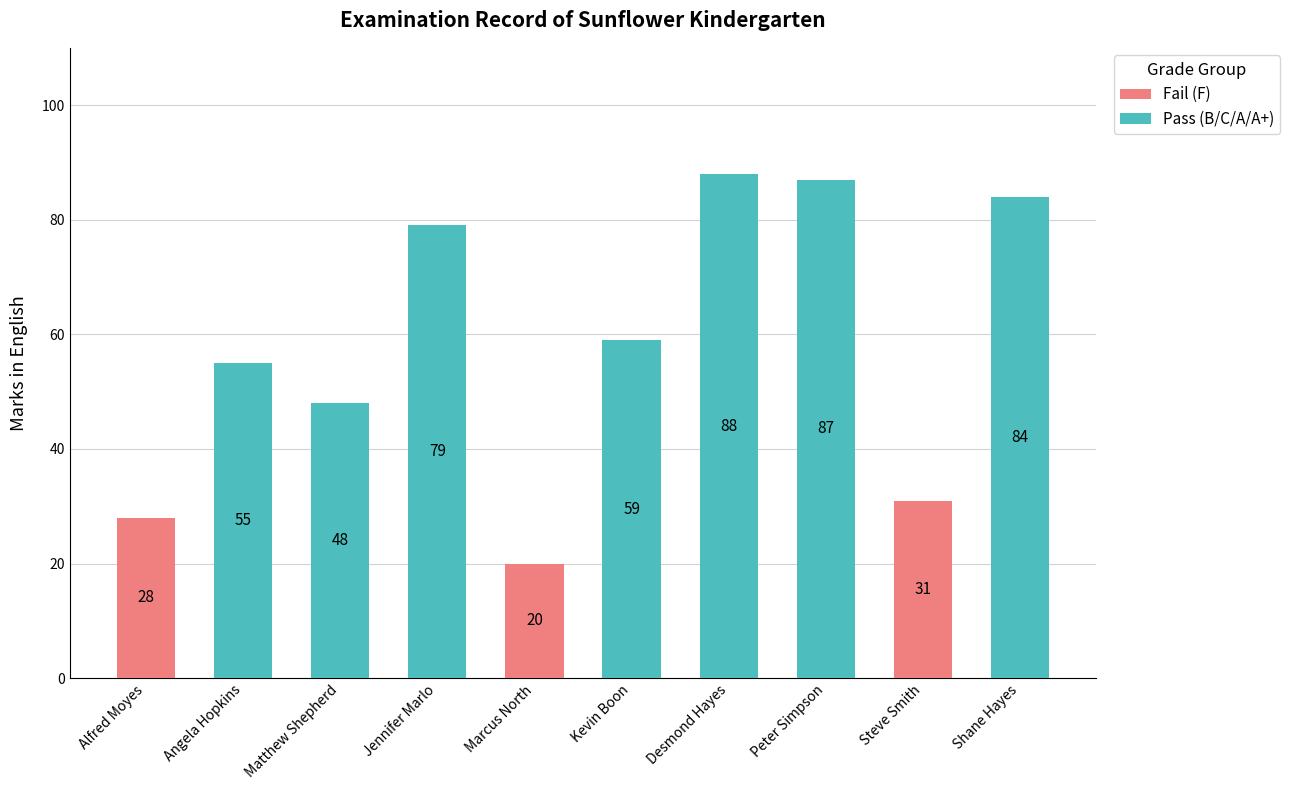

What is the sum of all values?

579